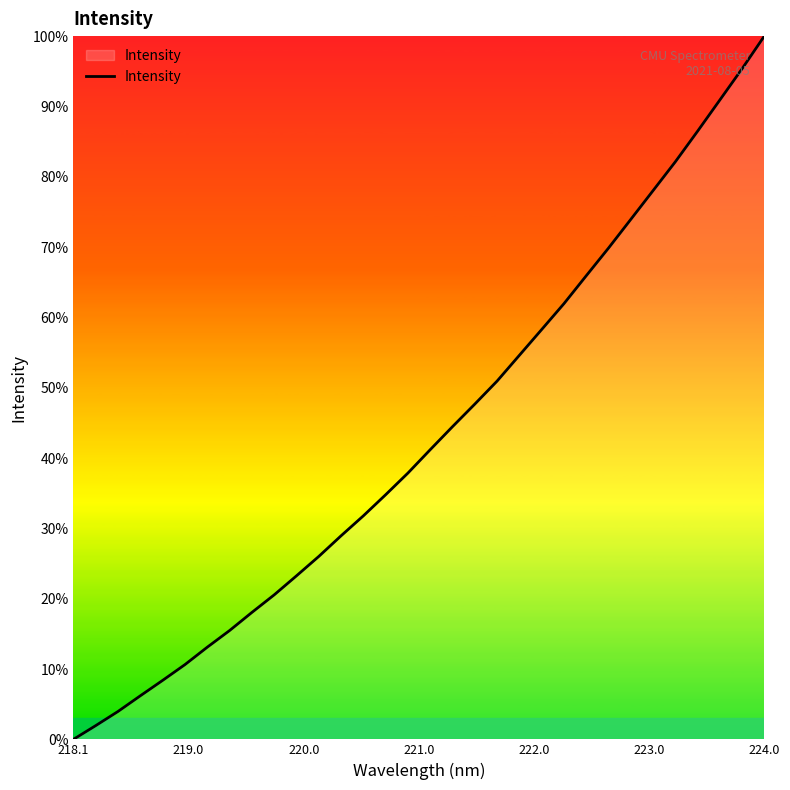

What is the greatest value displayed?

100.0